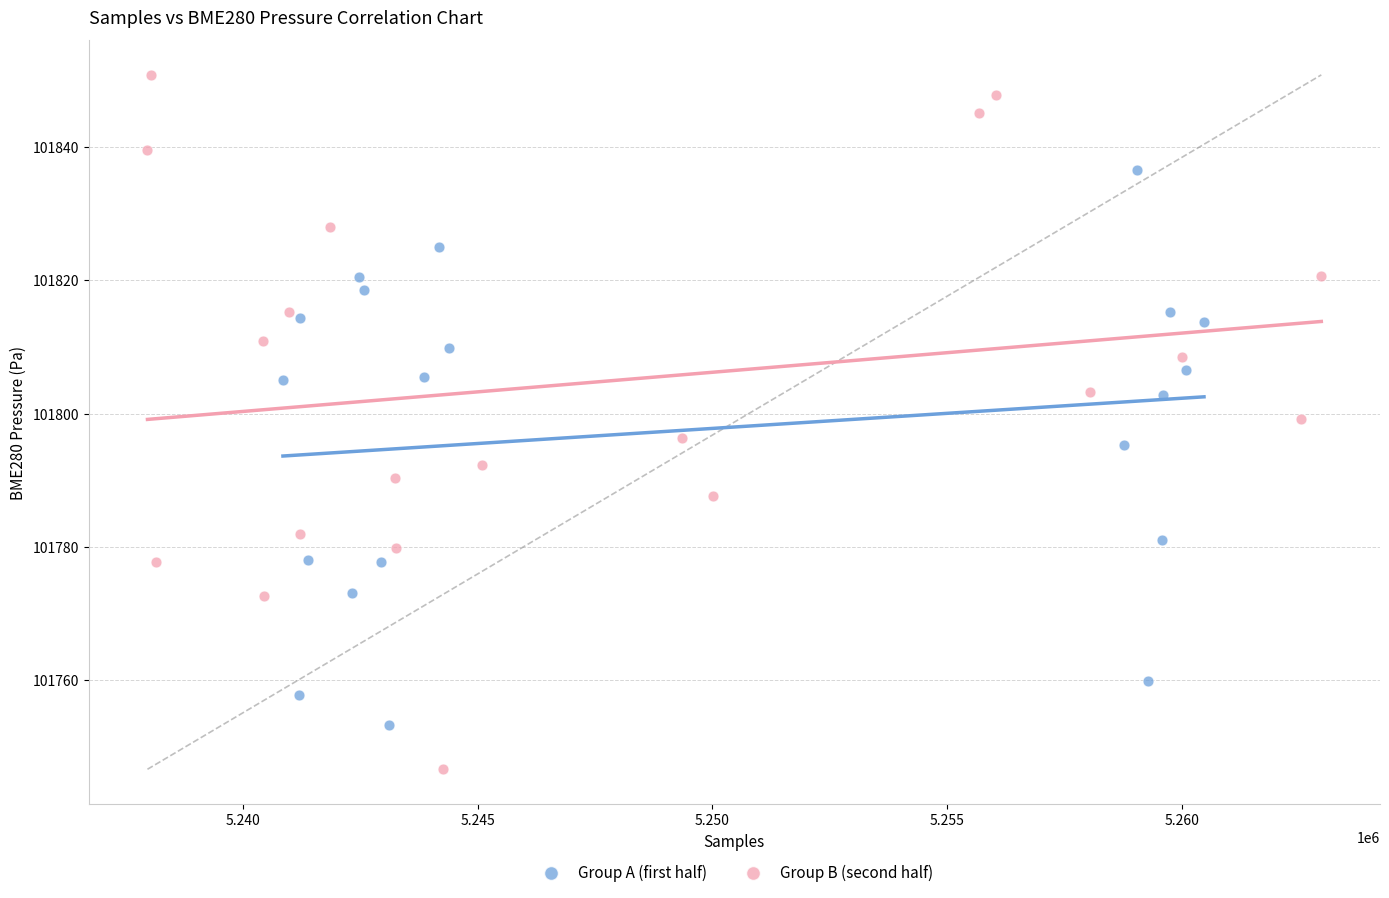

What are all the series names shown in the legend?

Group A (first half), Group B (second half)